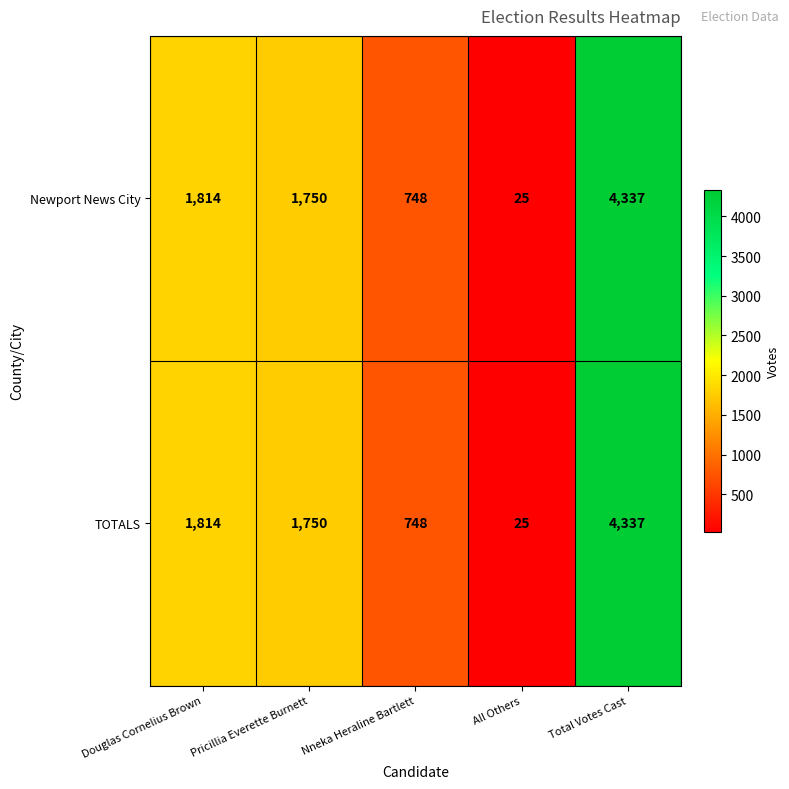

Reading right to left, extract all data points from this chart.

Newport News City: Total Votes Cast=4337	All Others=25	Nneka Heraline Bartlett=748	Pricillia Everette Burnett=1750	Douglas Cornelius Brown=1814
TOTALS: Total Votes Cast=4337	All Others=25	Nneka Heraline Bartlett=748	Pricillia Everette Burnett=1750	Douglas Cornelius Brown=1814